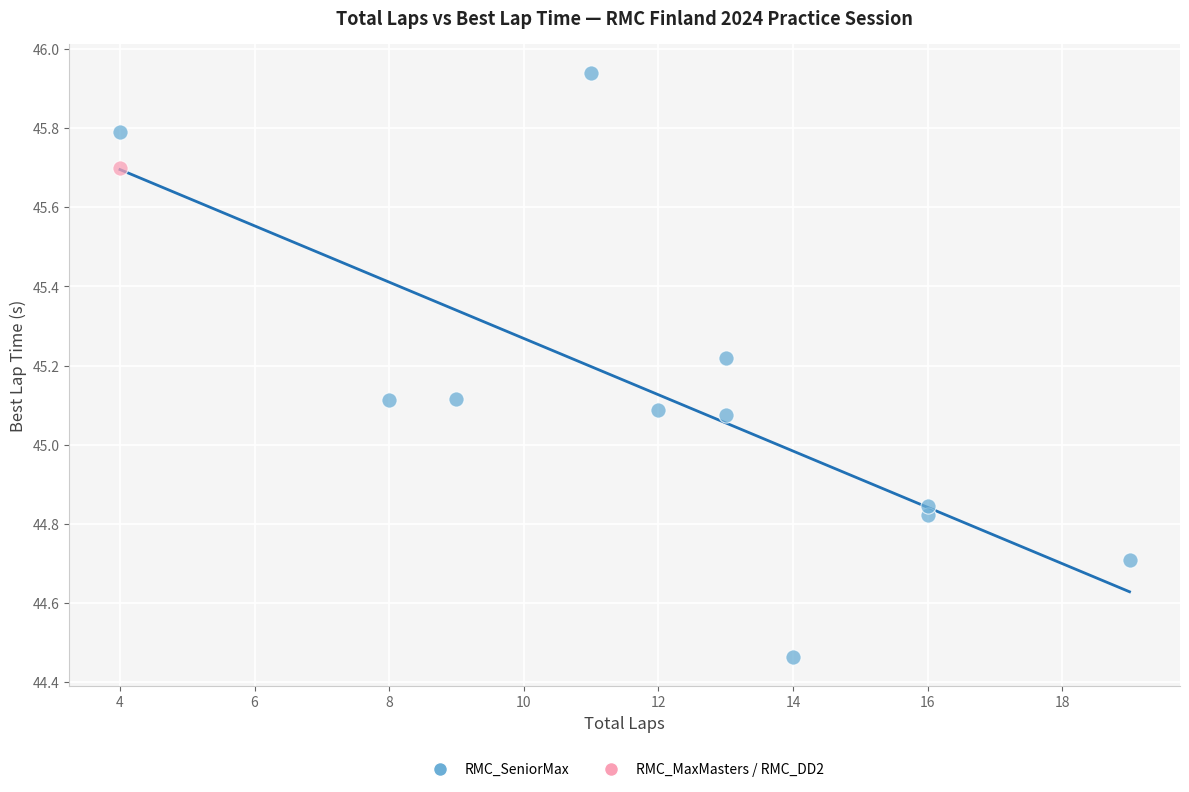

What are all the series names shown in the legend?

RMC_SeniorMax, RMC_MaxMasters / RMC_DD2